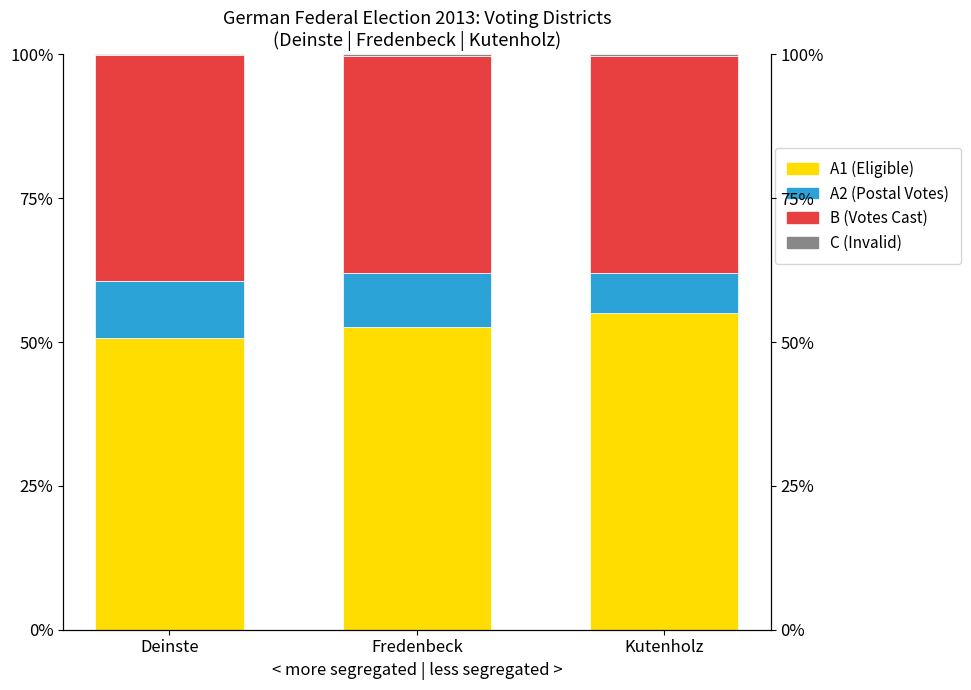

At which category does the chart reach its minimum across all series?

Deinste